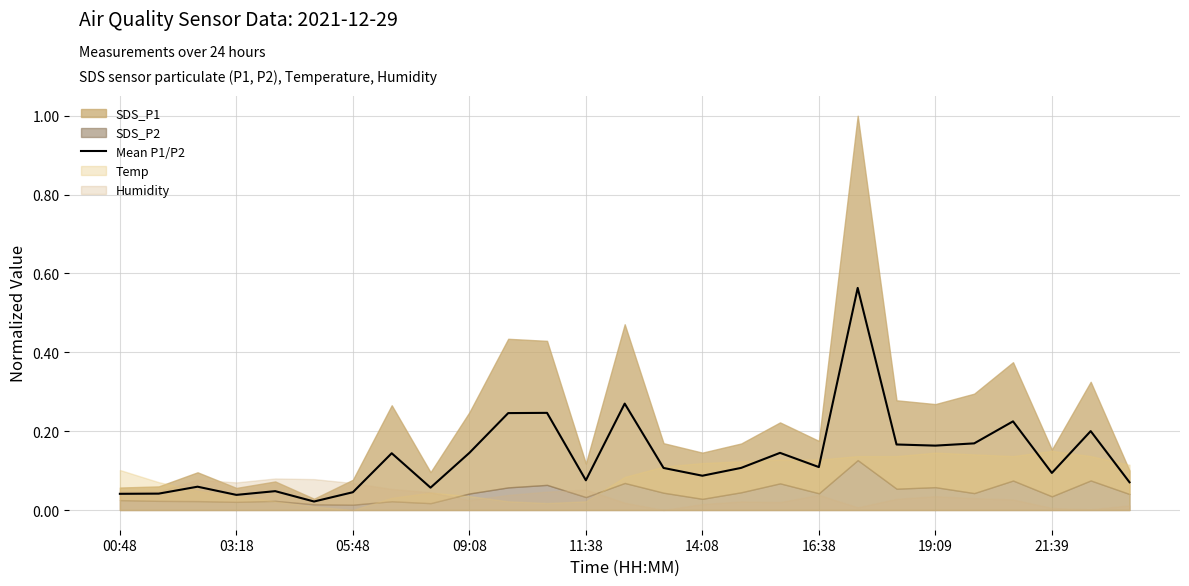

Which label corresponds to the smallest value in the chart?

14:08